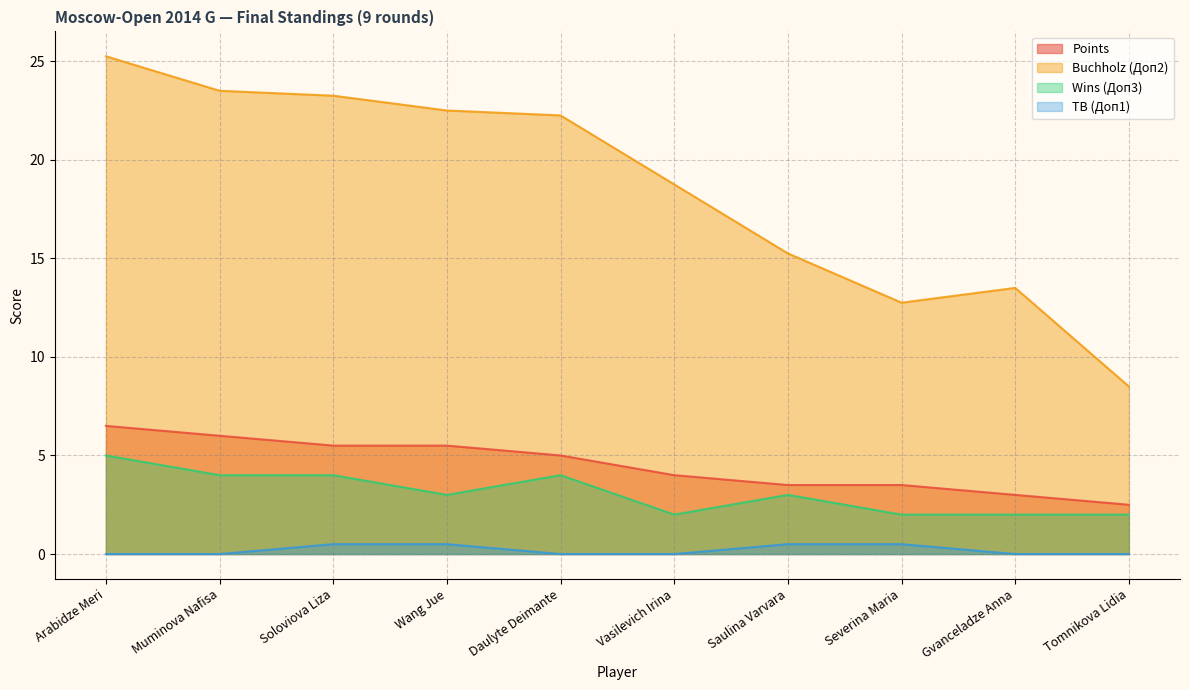

Which has a higher value, Daulyte Deimante or Severina Maria?

Daulyte Deimante